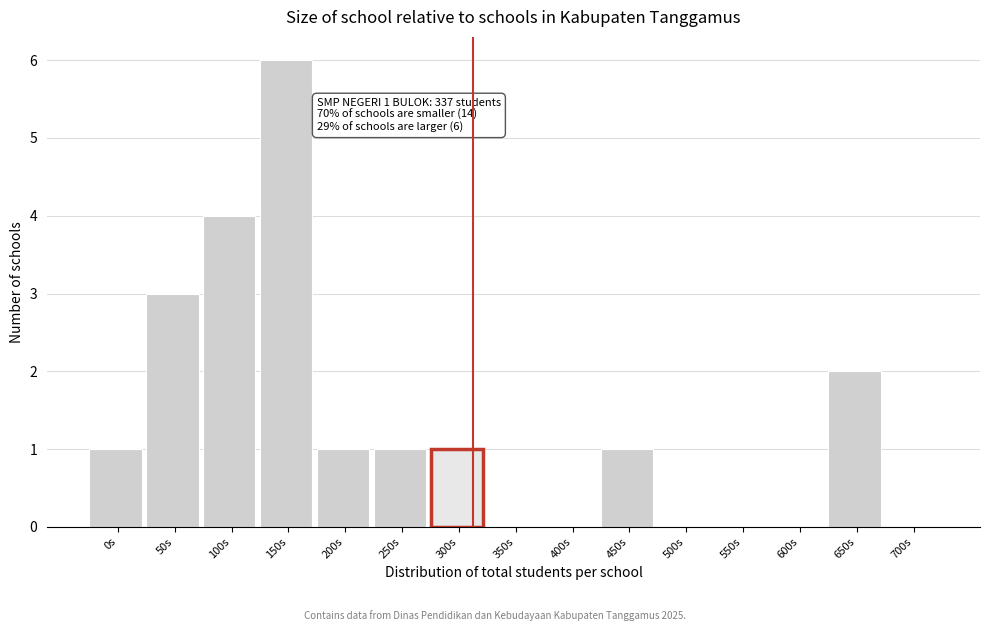

Reading left to right, what are all the values shown in this chart?

0s=1	50s=3	100s=4	150s=6	200s=1	250s=1	300s=1	350s=0	400s=0	450s=1	500s=0	550s=0	600s=0	650s=2	700s=0